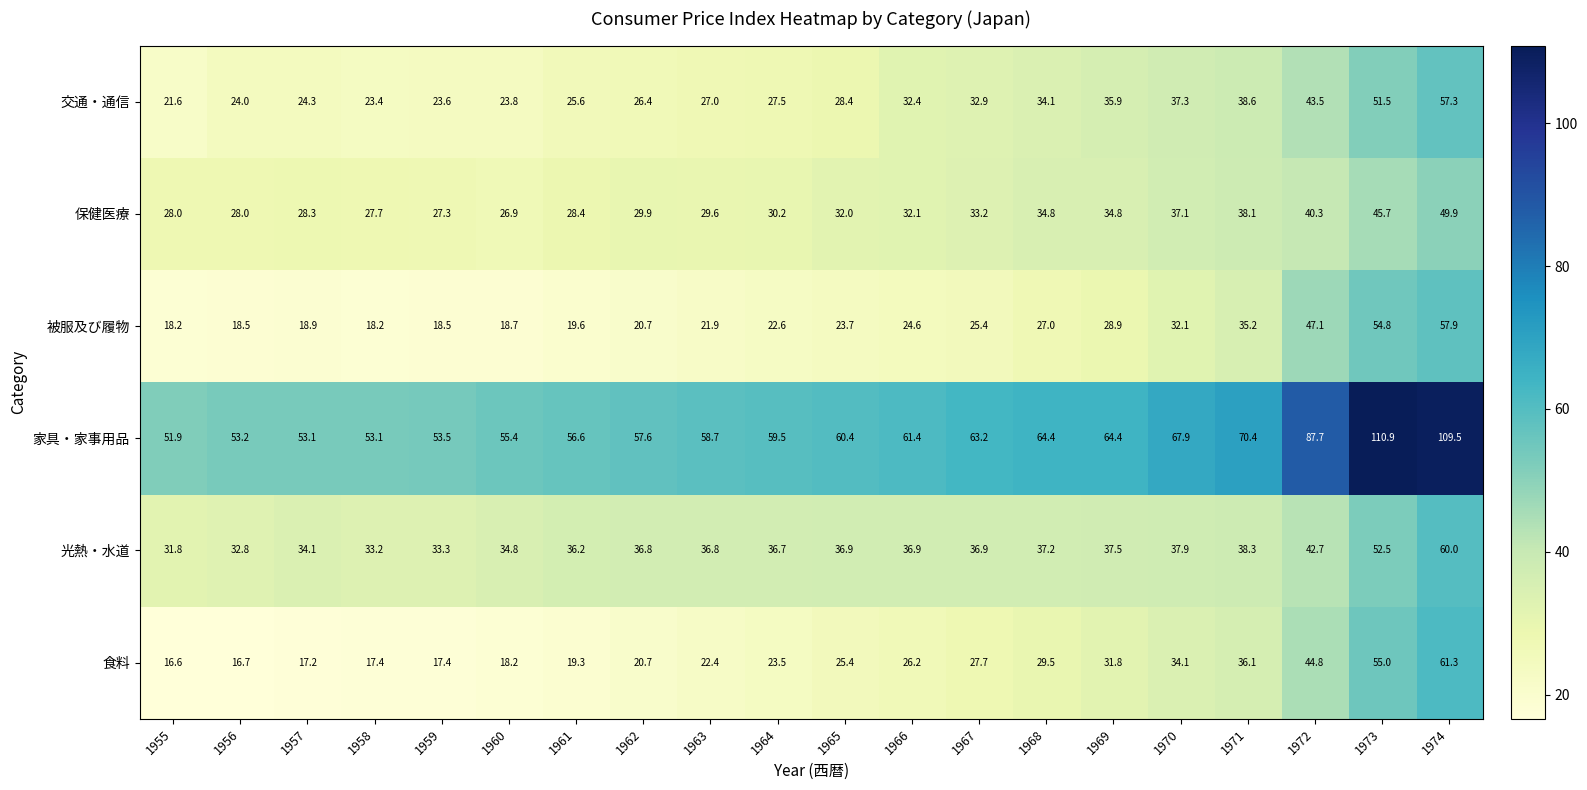

What is the greatest value displayed?

110.9